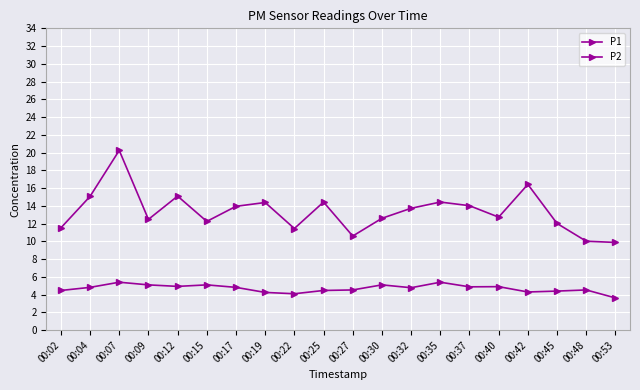

What is the highest value of the P1 series?

20.2